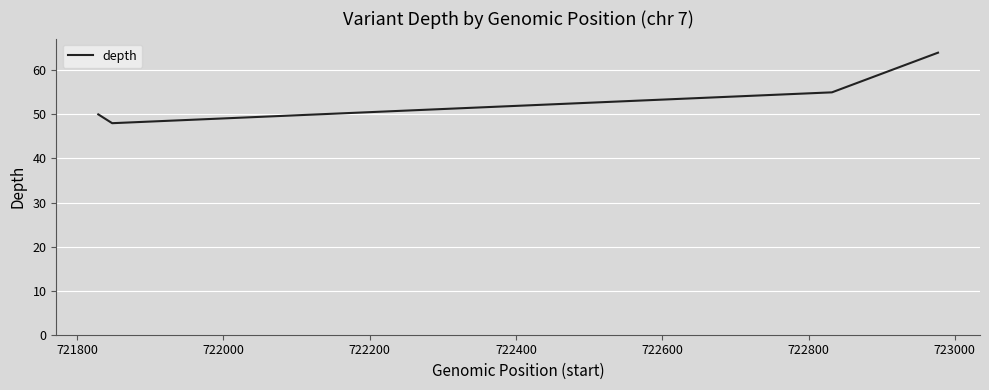

What is the difference between the maximum and second lowest values?

14